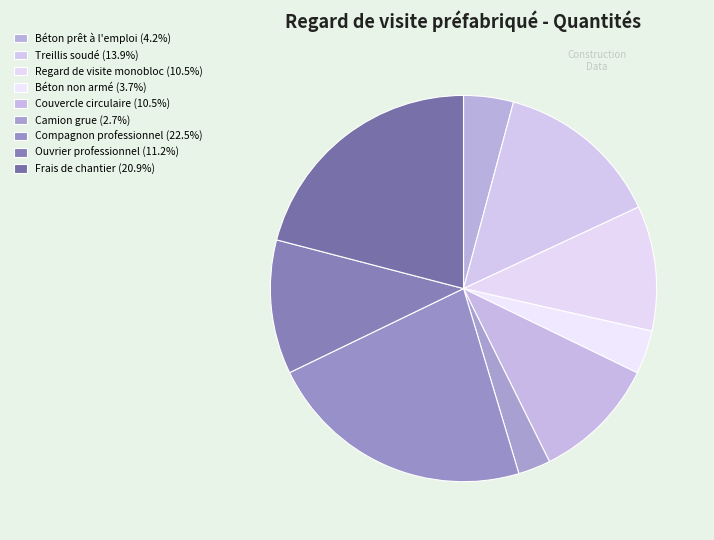

Count the number of slices in the pie.

9